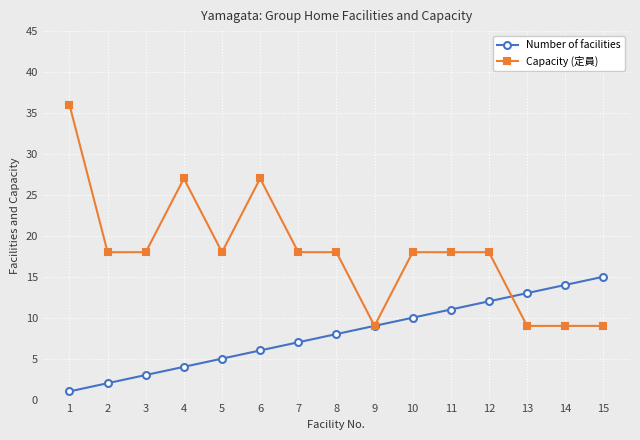

Is this an area chart (filled region under the line)?

No